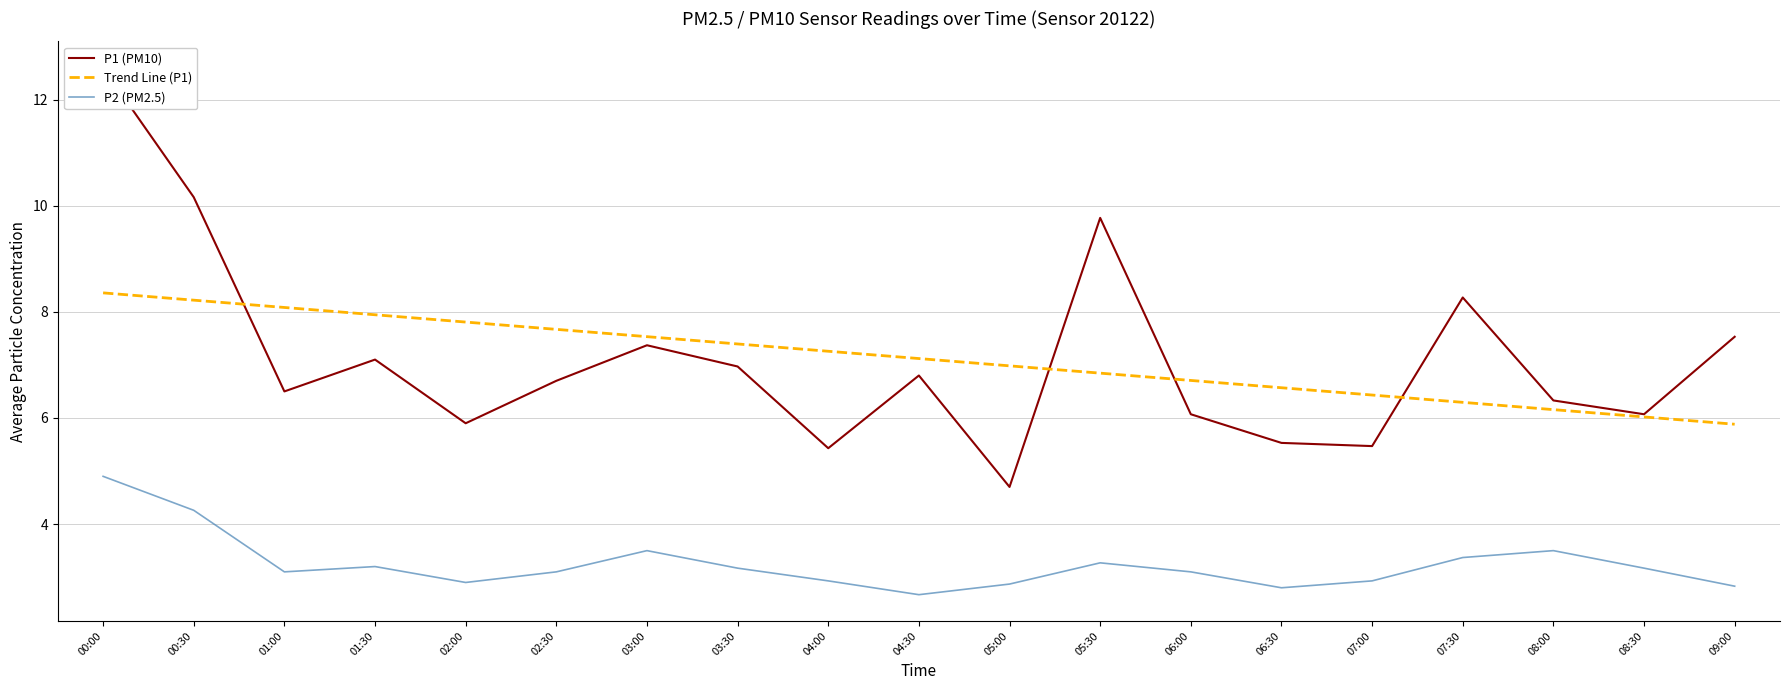

In P2 (PM2.5), how many points are lower than both neighbors (excluding endpoints)?

4